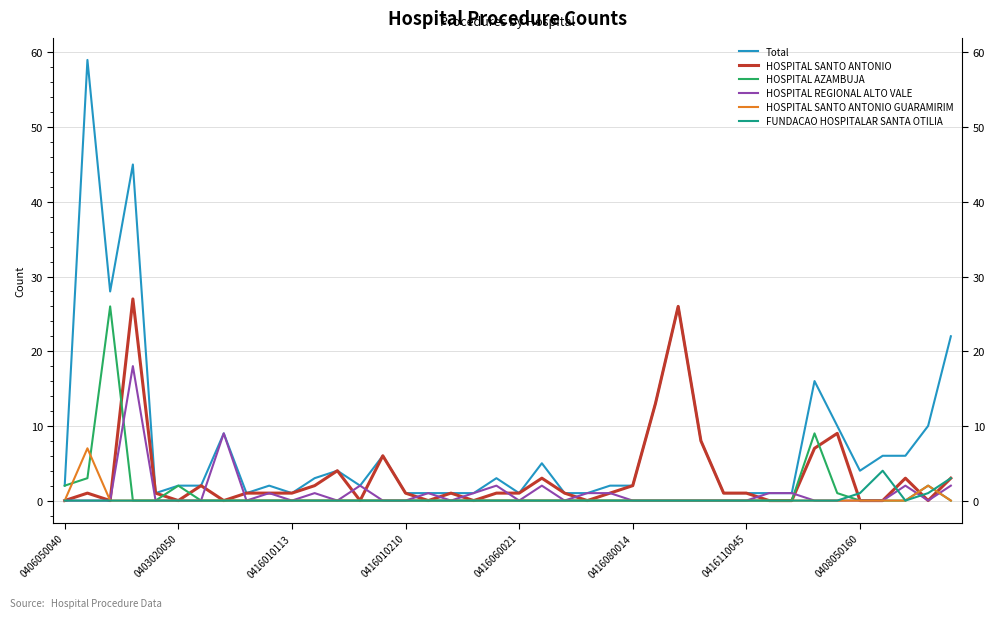

What is the spread (max minus min) of values at 29?

1